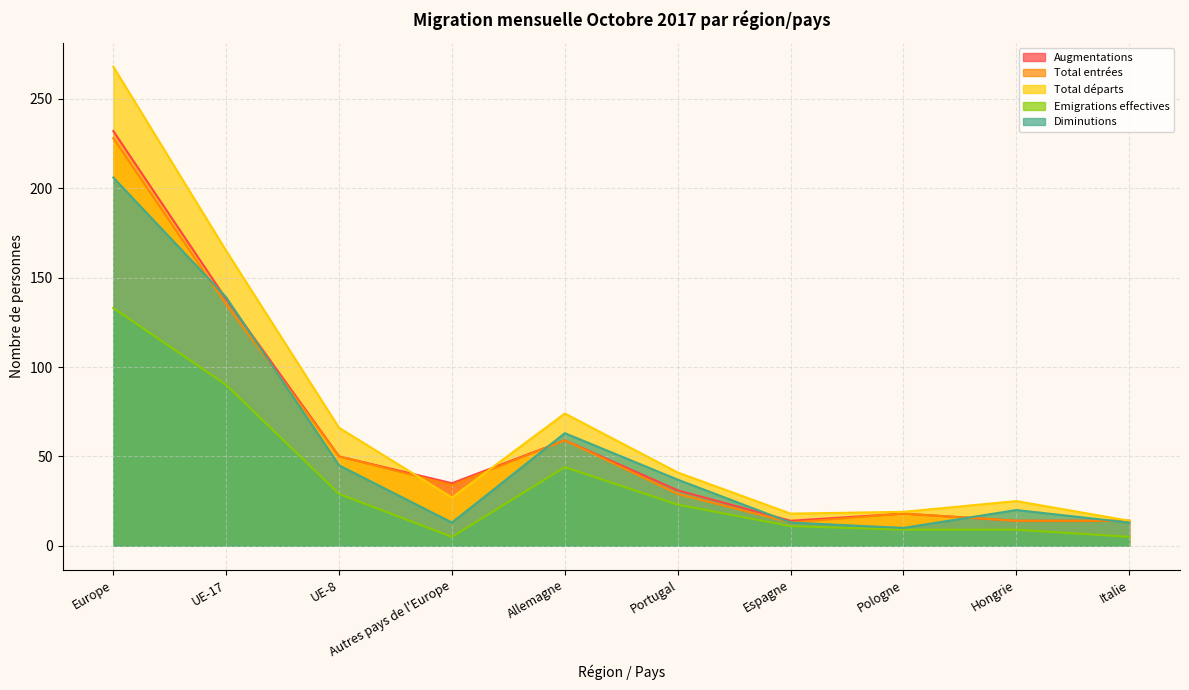

Count the number of data series in this chart.

5